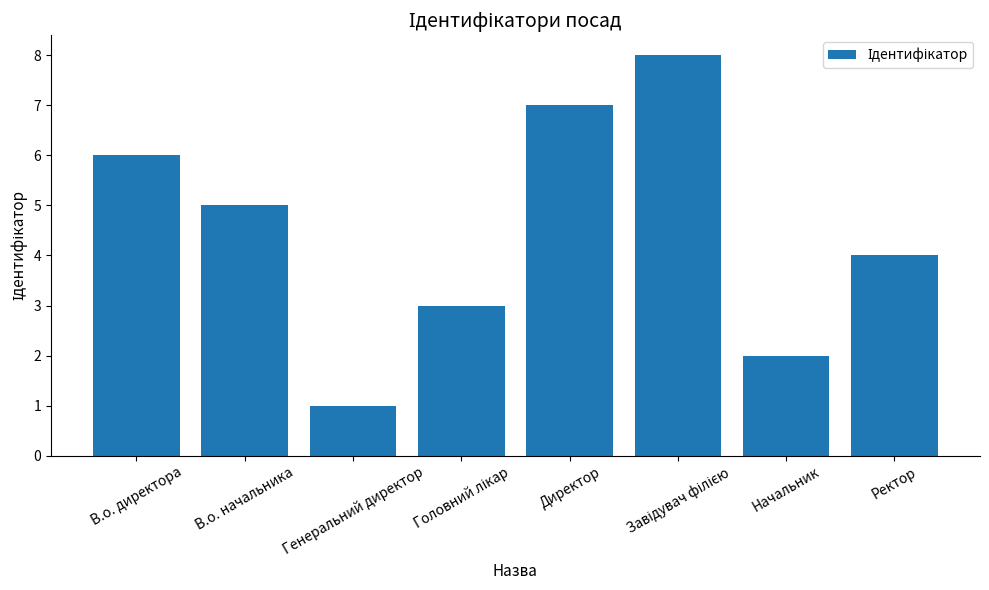

Count the number of categories in the chart.

8